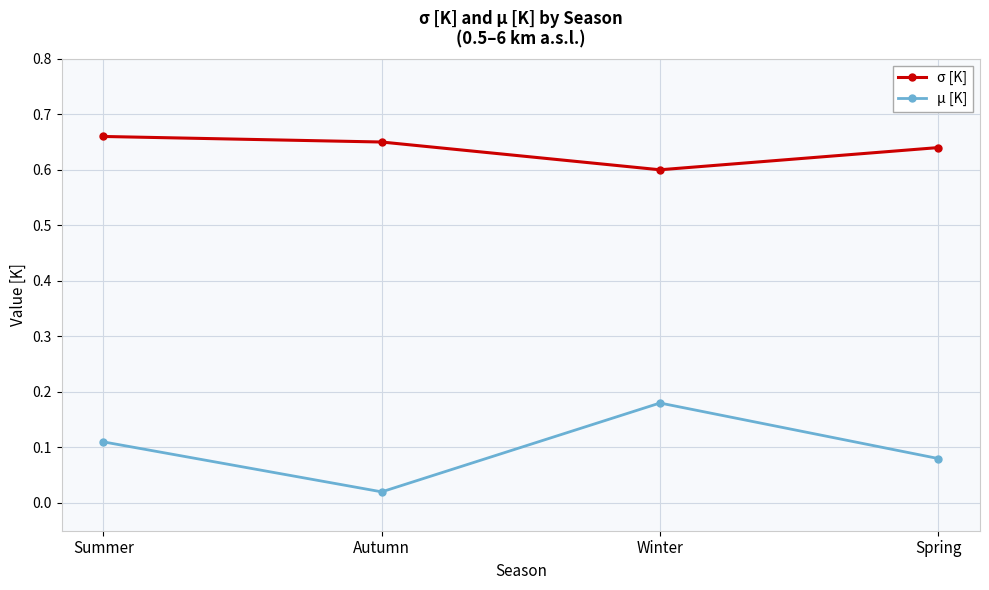

List the series in order of their overall mean, highest first.

σ [K], μ [K]